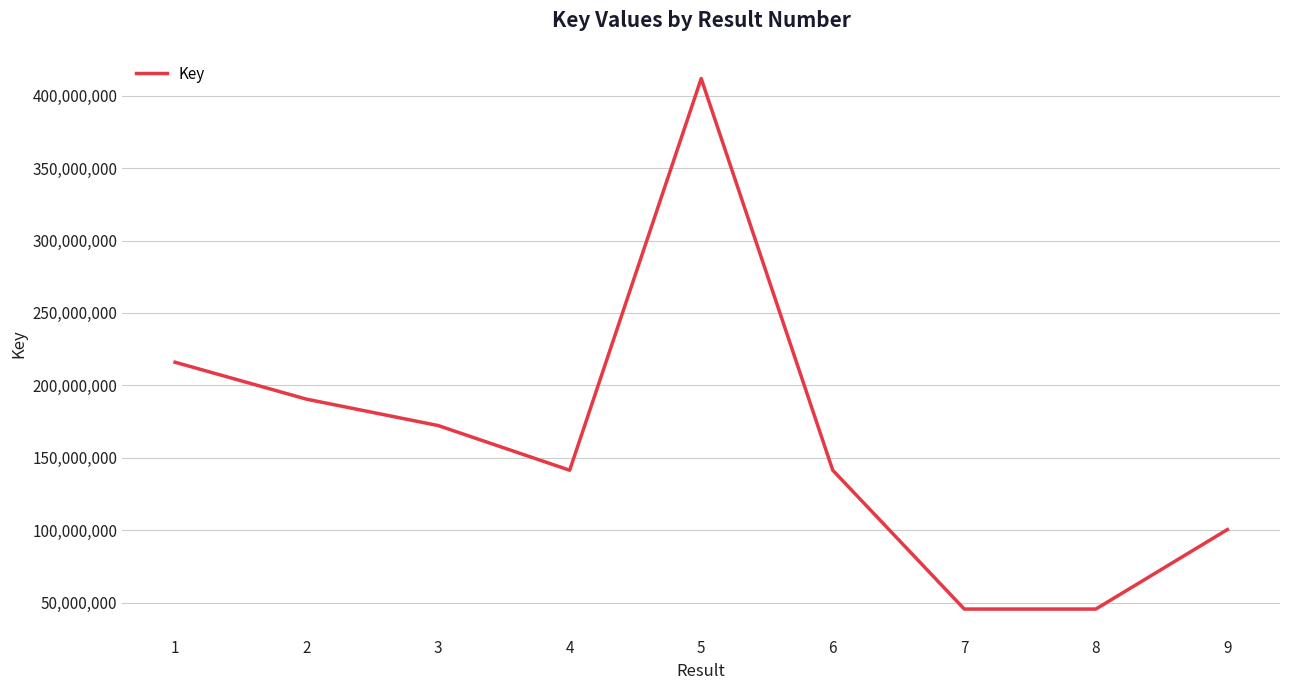

The value at 4 is 141407793. True or false?

True